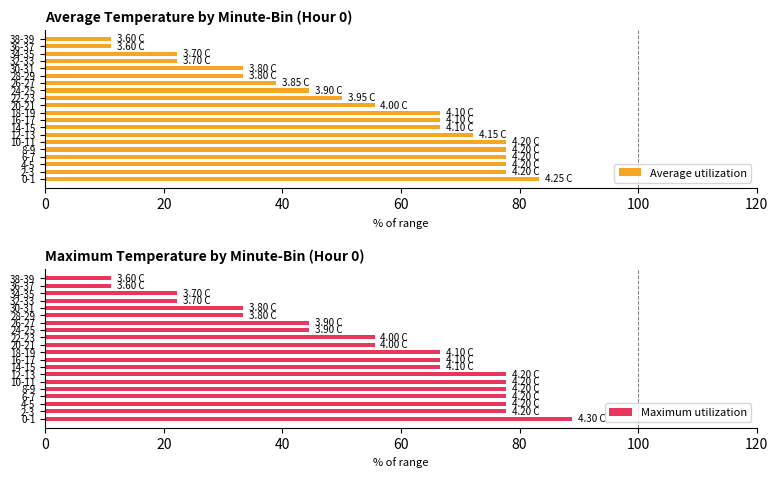

How many groups of bars are there?

20